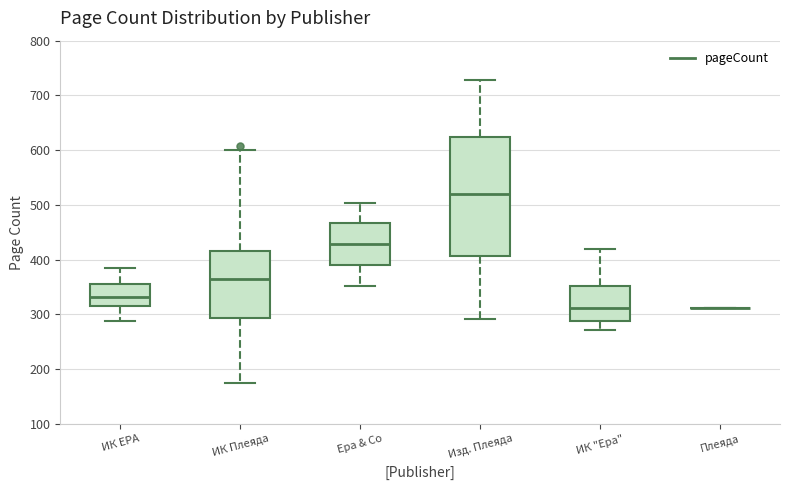

Where does the upper whisker of the box for ИК Плеяда end on the y-axis? The values are not printed on the chart, so give them approximately, as read against the axis.

600